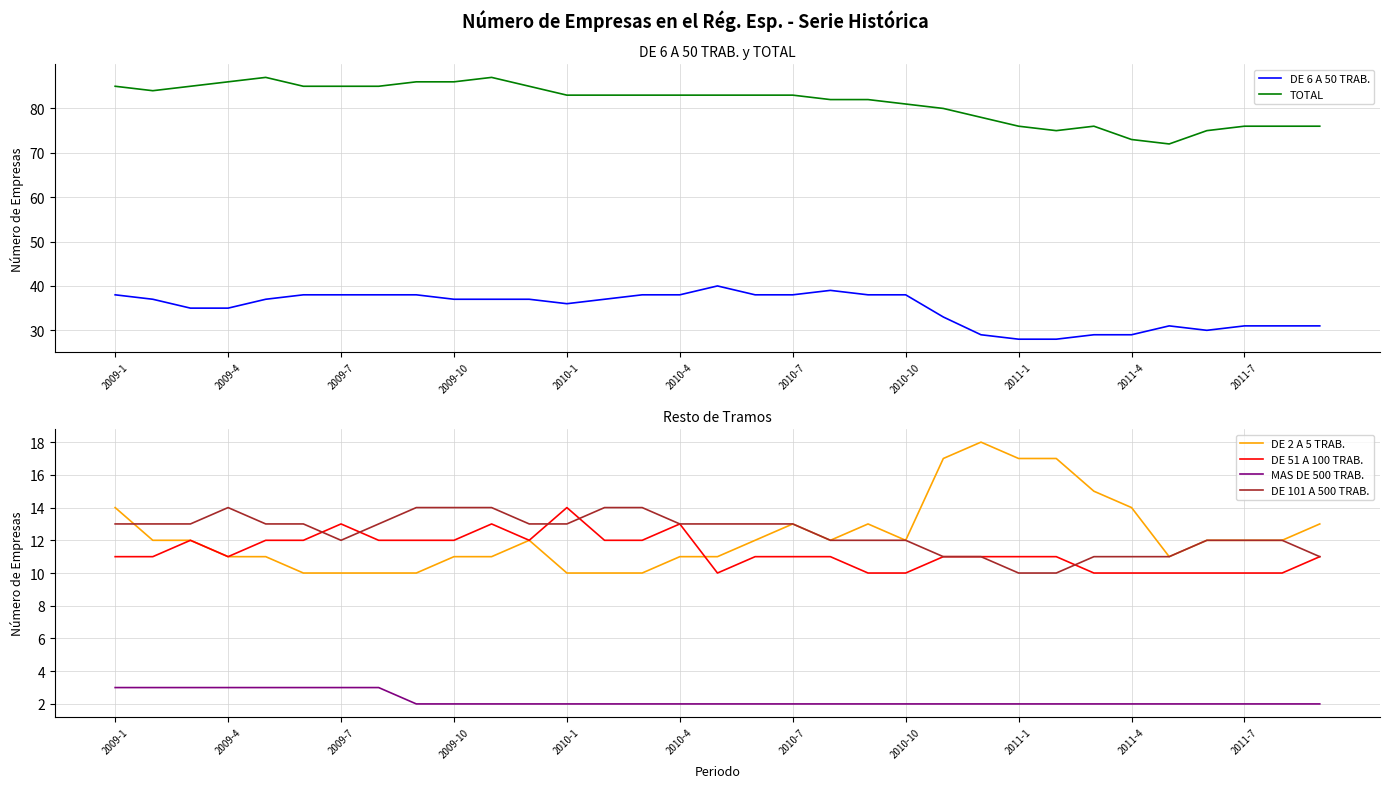

What is the value of the TOTAL point at the 33rd from the left?

76